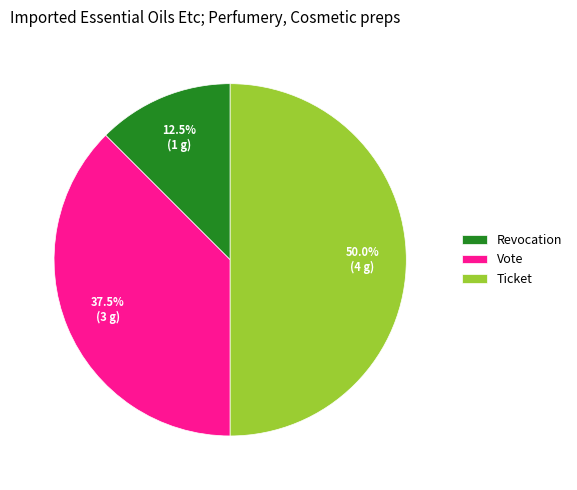

What portion of the pie excludes Ticket?

50.0%